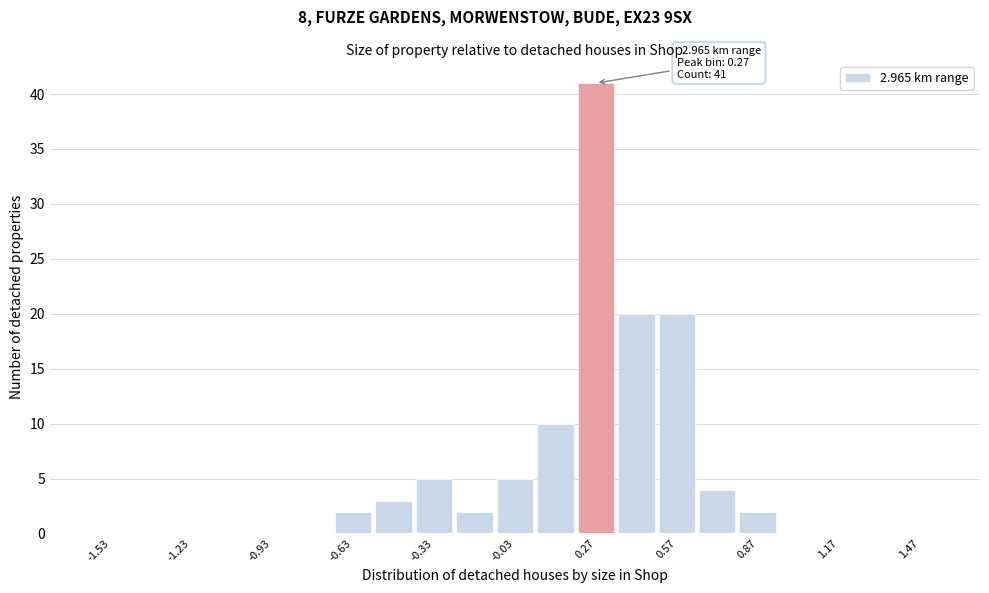

Around what value on the x-axis is the tallest bar? Give the approximate position of its centre, as read against the axis.

0.30